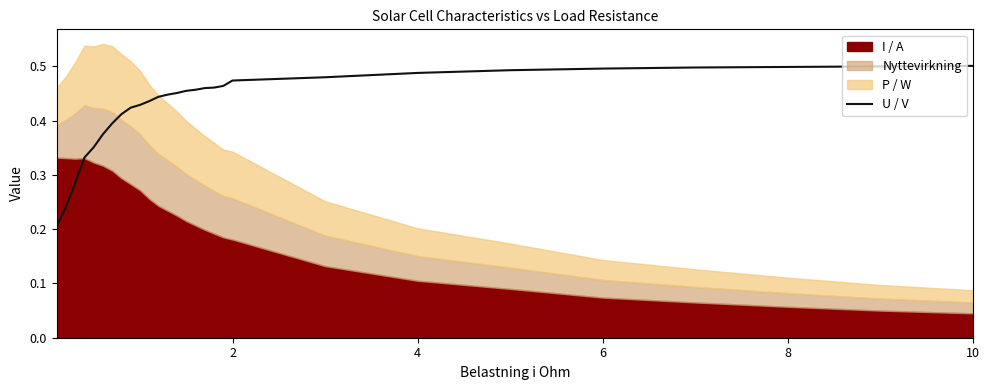

How many lines are shown in the chart?

1